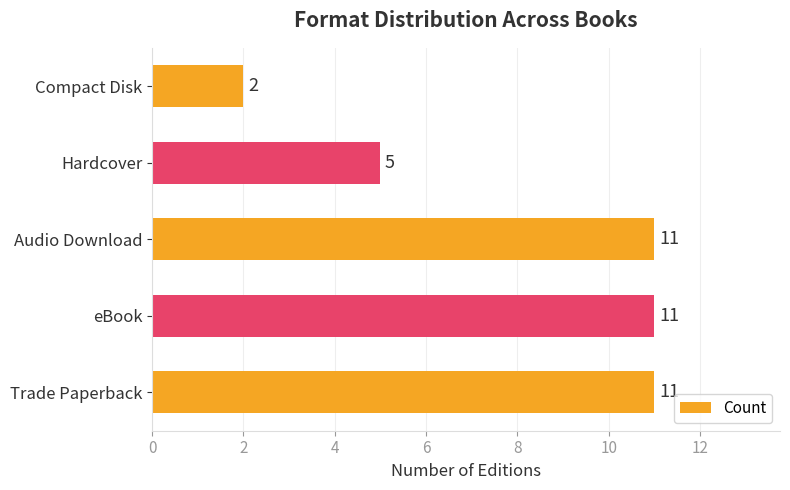

How many bars are there in total?

5